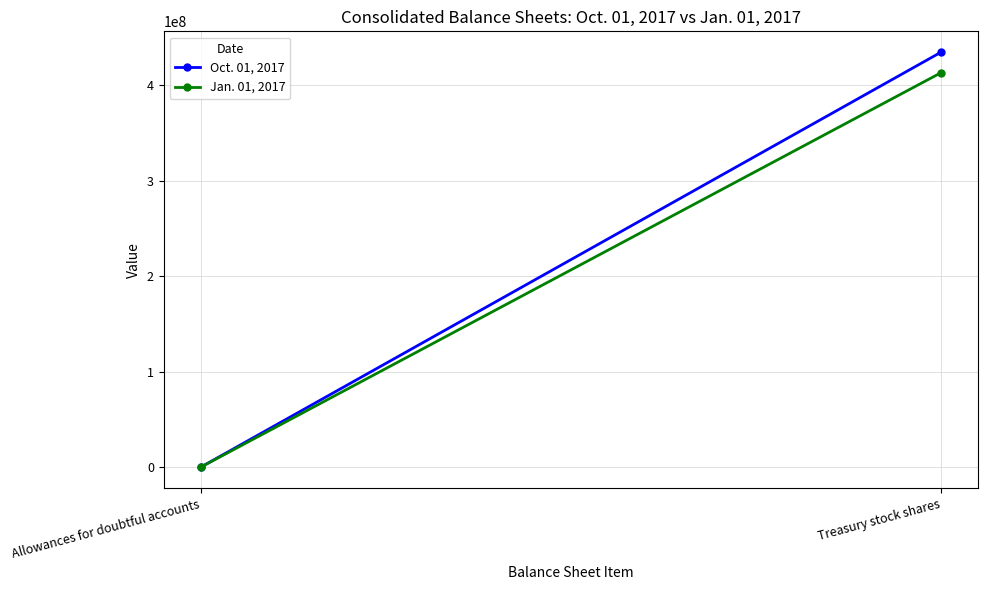

What is the sum of the Oct. 01, 2017 values at Allowances for doubtful accounts and Treasury stock shares?

434861332